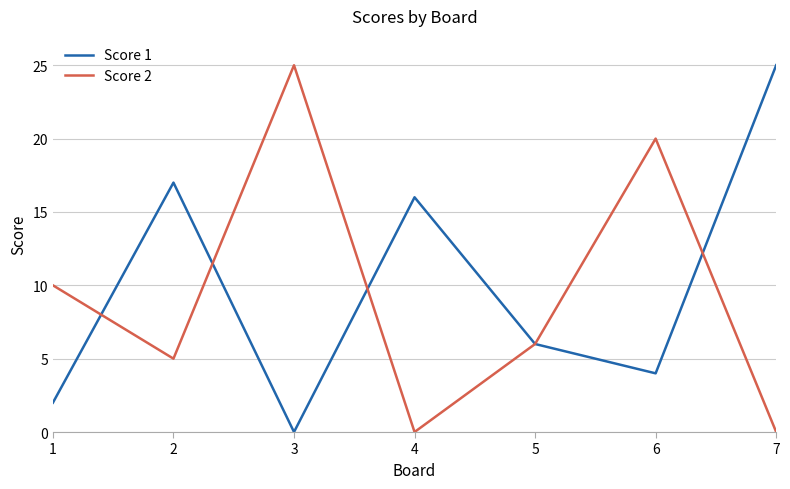

Reading left to right, extract all data points from this chart.

Score 1: 1=2	2=17	3=0	4=16	5=6	6=4	7=25
Score 2: 1=10	2=5	3=25	4=0	5=6	6=20	7=0